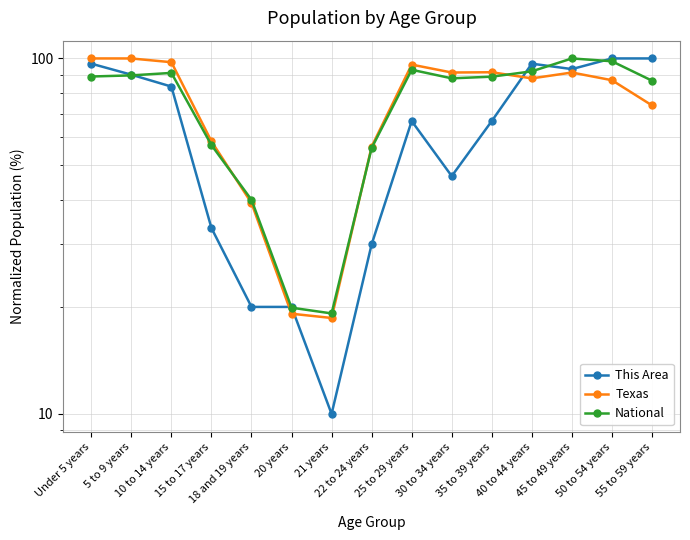

What is the difference between the This Area values at 55 to 59 years and 25 to 29 years?

33.3